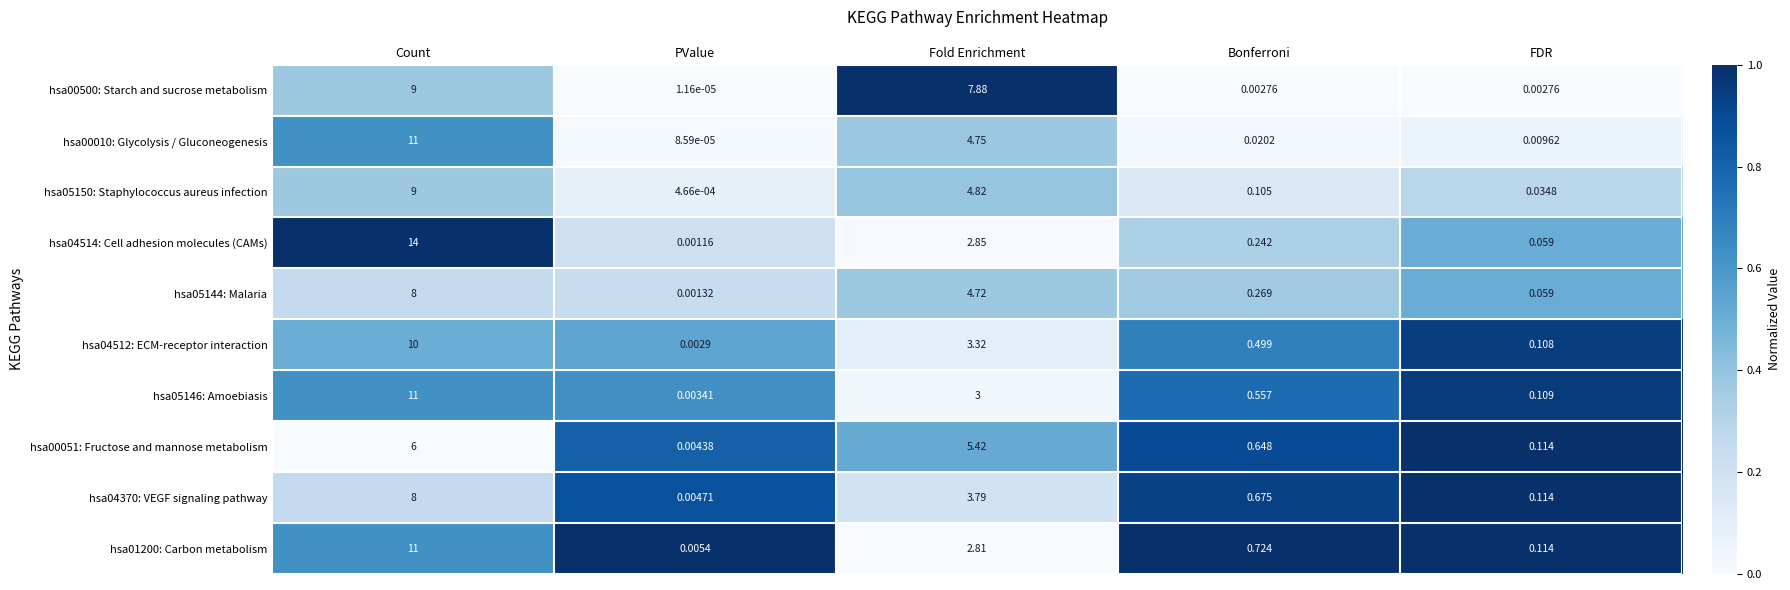

At Bonferroni, list the series in order from smallest to largest.

hsa00500: Starch and sucrose metabolism, hsa00010: Glycolysis / Gluconeogenesis, hsa05150: Staphylococcus aureus infection, hsa04514: Cell adhesion molecules (CAMs), hsa05144: Malaria, hsa04512: ECM-receptor interaction, hsa05146: Amoebiasis, hsa00051: Fructose and mannose metabolism, hsa04370: VEGF signaling pathway, hsa01200: Carbon metabolism